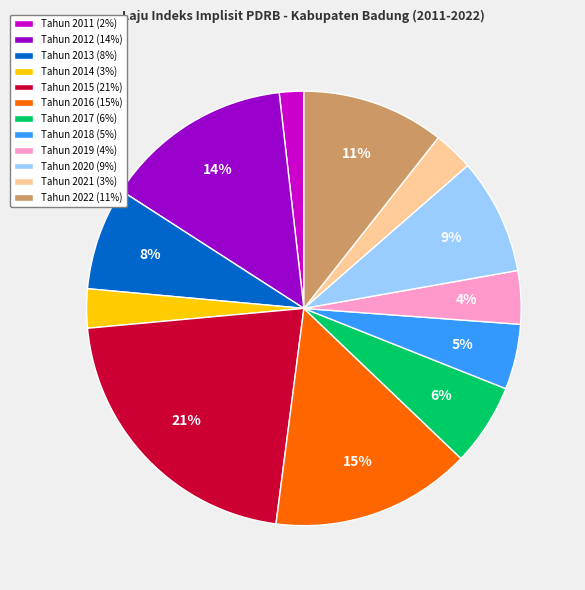

Which category has the smallest portion of the pie?

Tahun 2011